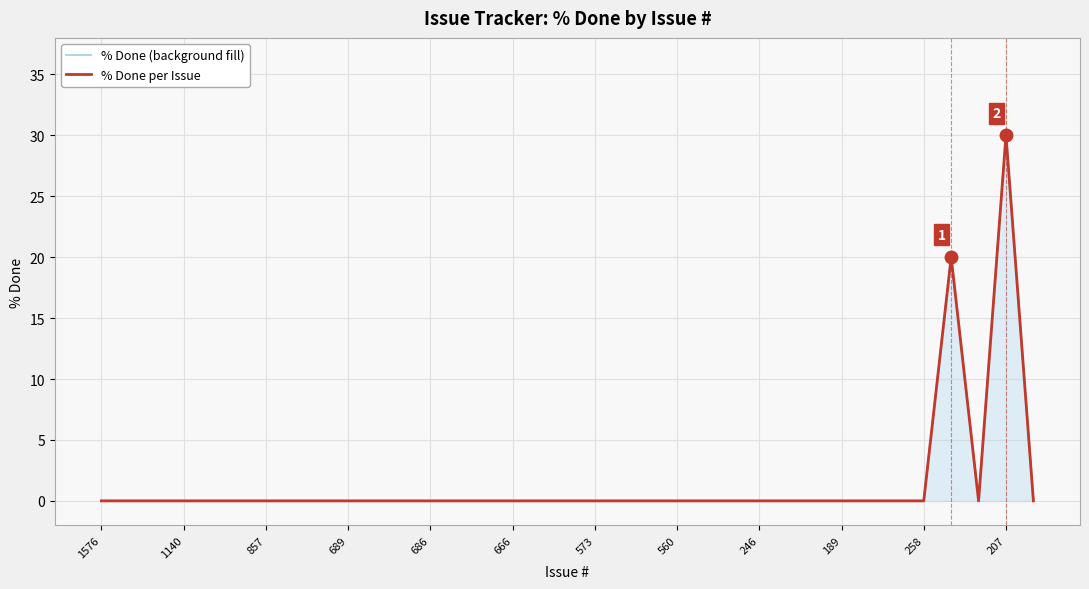

Is it true that % Done per Issue equals 0 at 689?

True